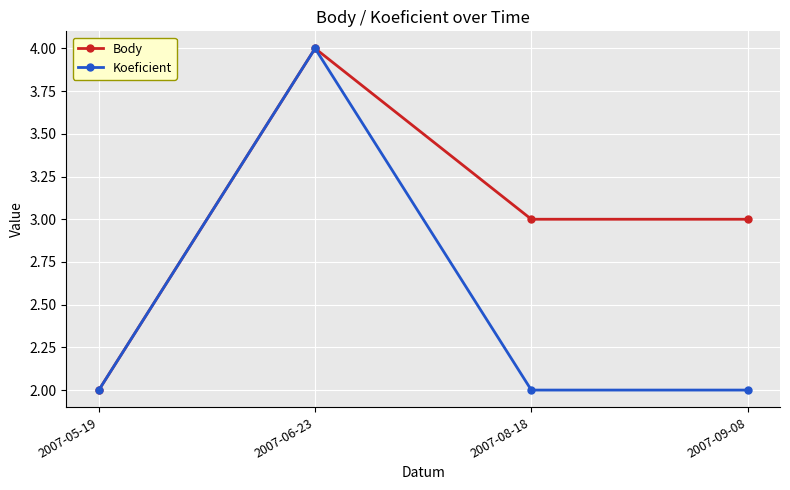

Reading right to left, extract all data points from this chart.

Body: 2007-09-08=3	2007-08-18=3	2007-06-23=4	2007-05-19=2
Koeficient: 2007-09-08=2	2007-08-18=2	2007-06-23=4	2007-05-19=2